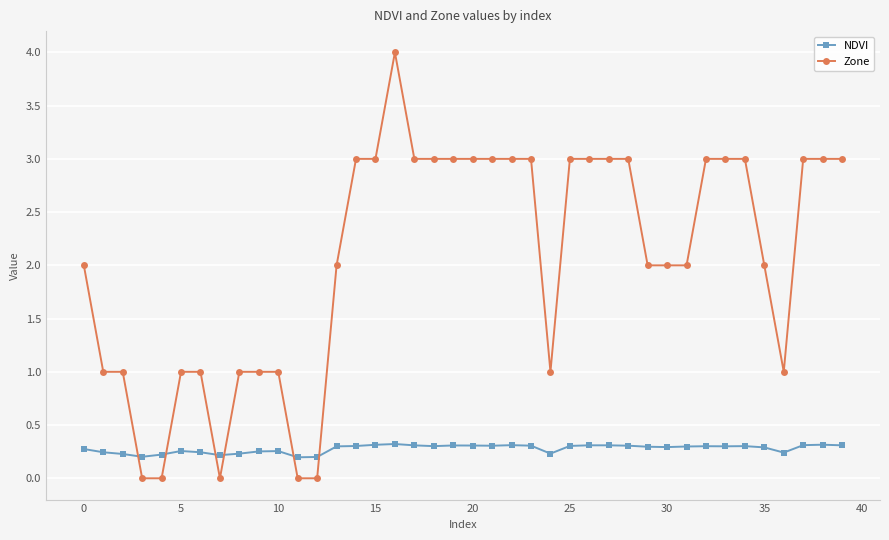

True or false: Zone and NDVI intersect in this chart.

True